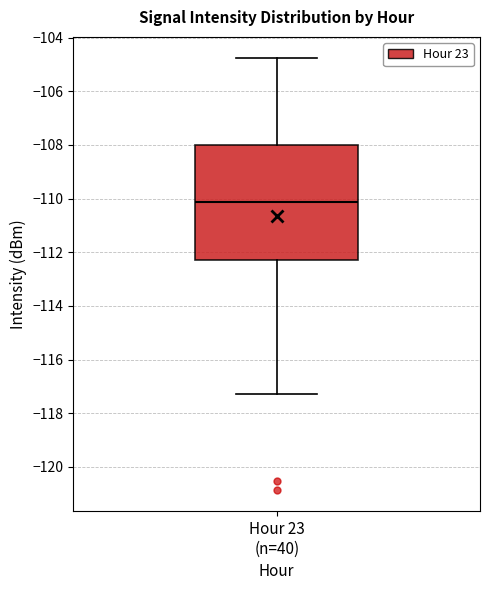

Read this box plot against the y-axis: the position of the median line, the range covered by the box, and the ends of both whiskers. The values are not printed on the chart, so give them approximately, as read against the axis.

median -110.2, box -112.2 to -108.0, whiskers -117.2 to -104.8